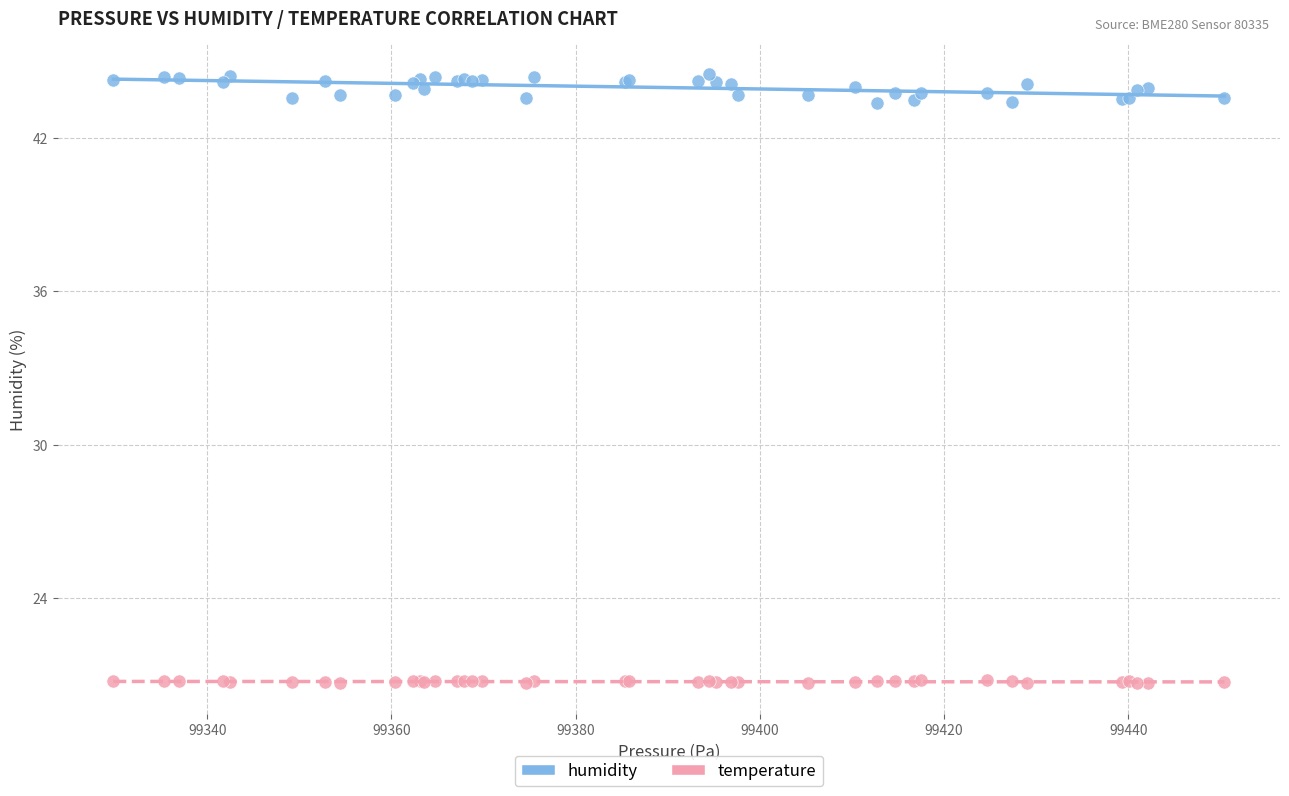

Which series reaches the minimum Y coordinate?

temperature